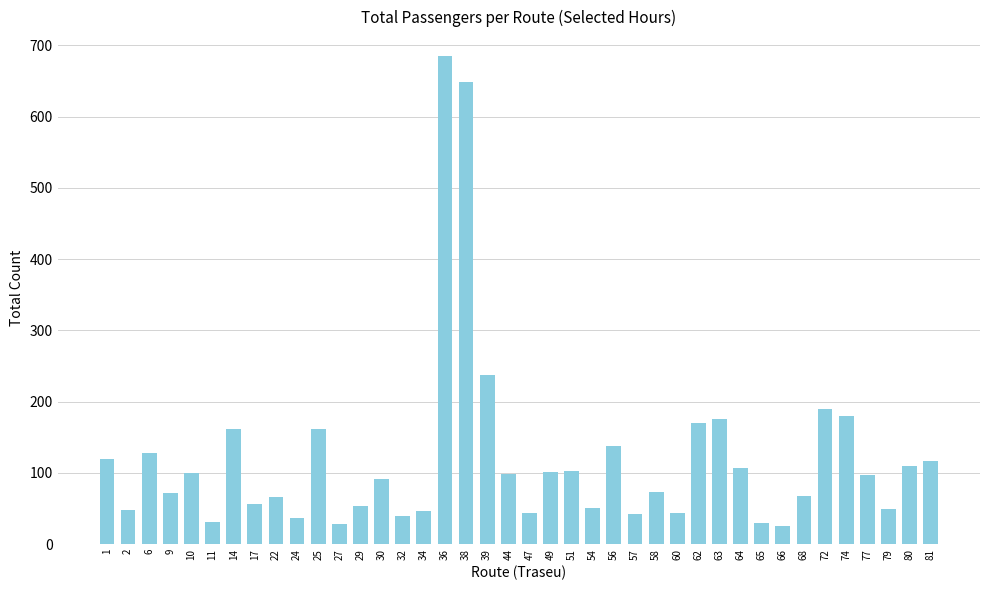

The value at 58 is 73. True or false?

True